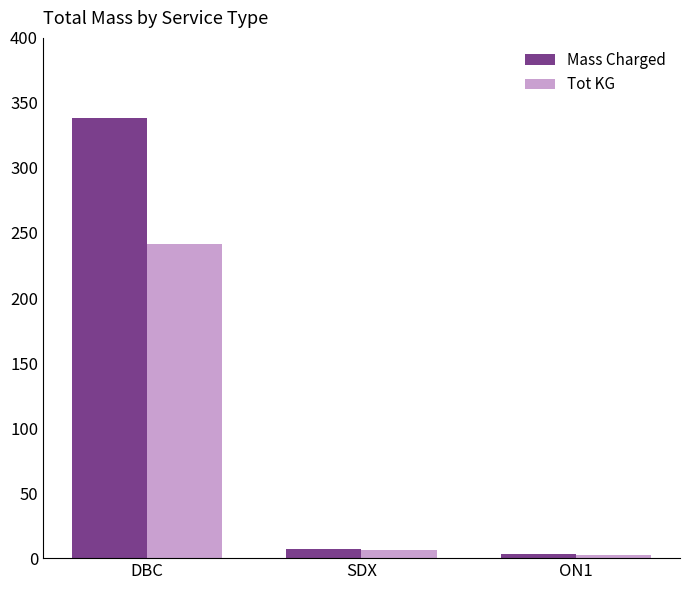

What value does the Mass Charged series have at SDX?

7.4